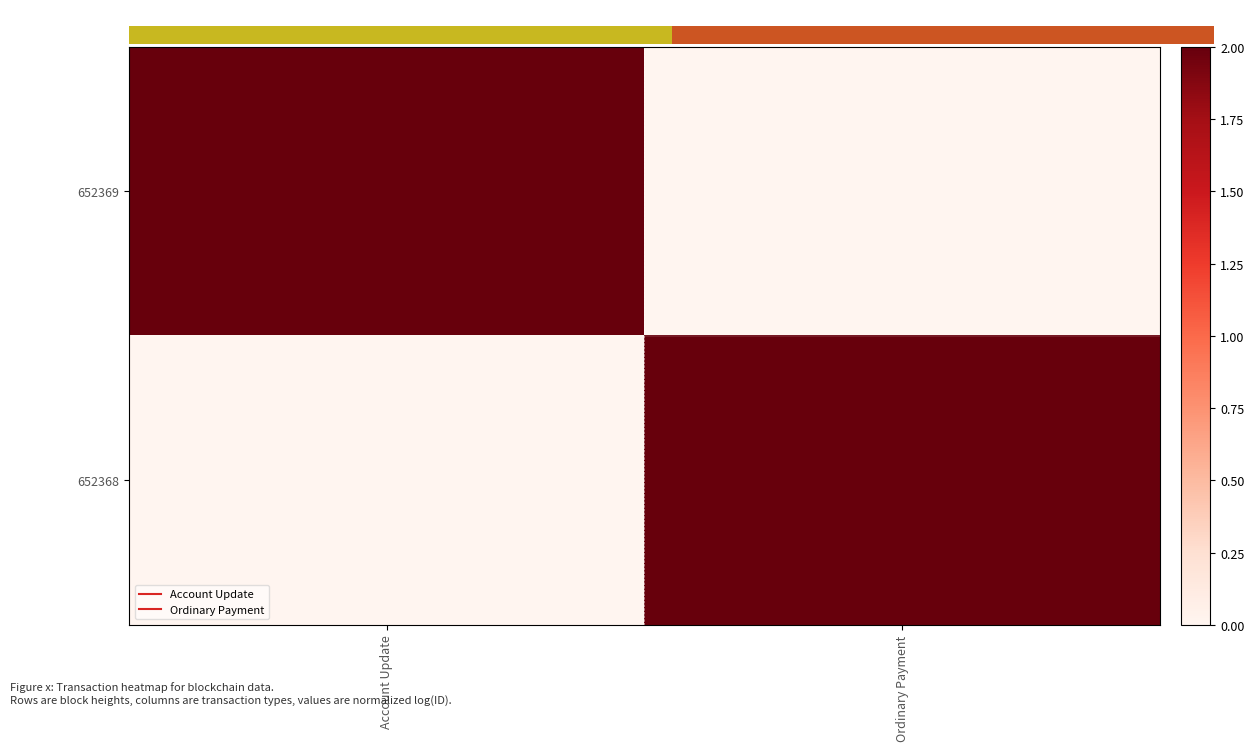

Is it true that 652368 equals 1 at Account Update?

False